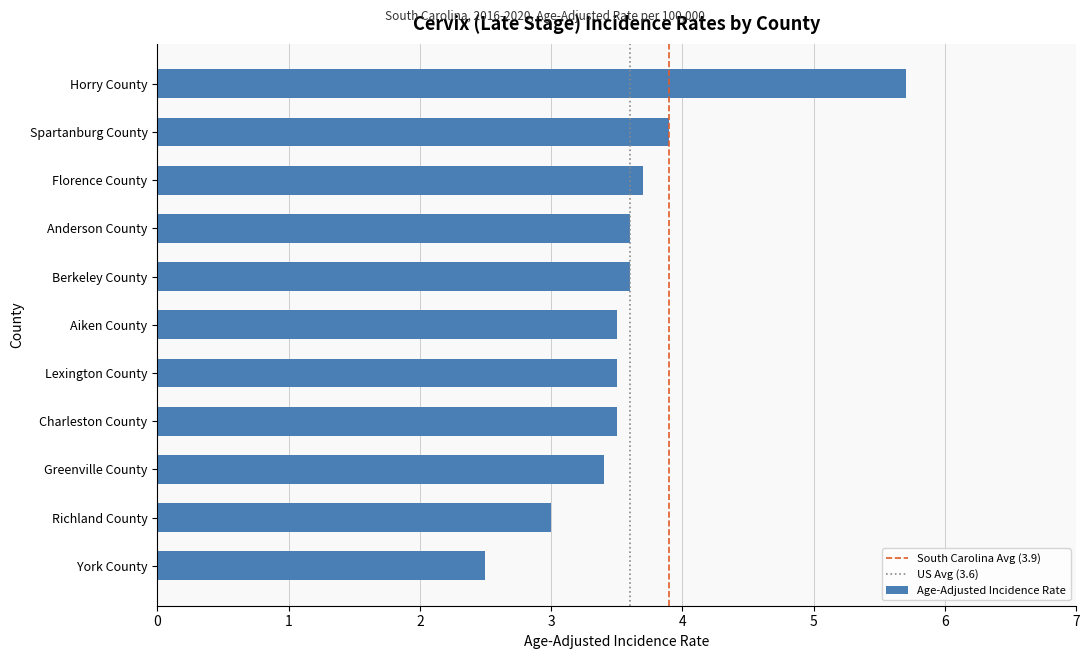

Are the bars horizontal?

Yes